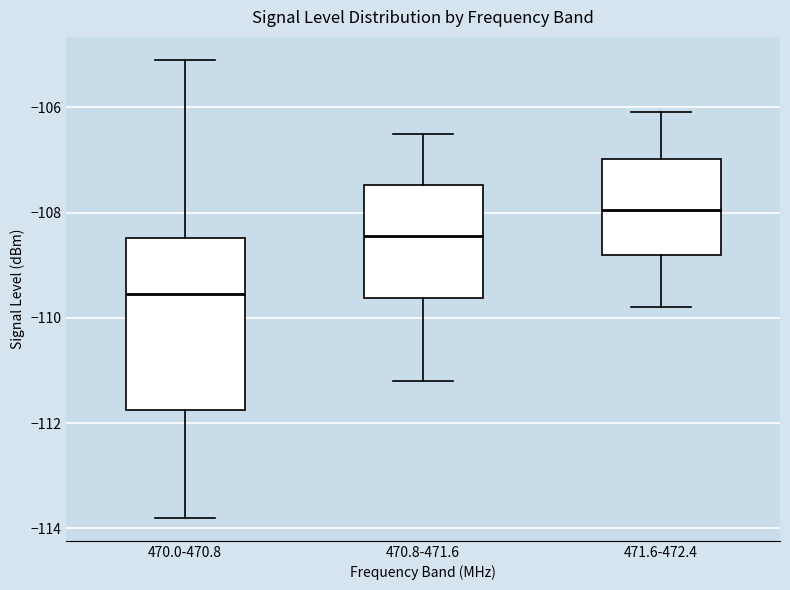

Comparing the boxes themselves (not the whiskers), which one is the tallest?

470.0-470.8